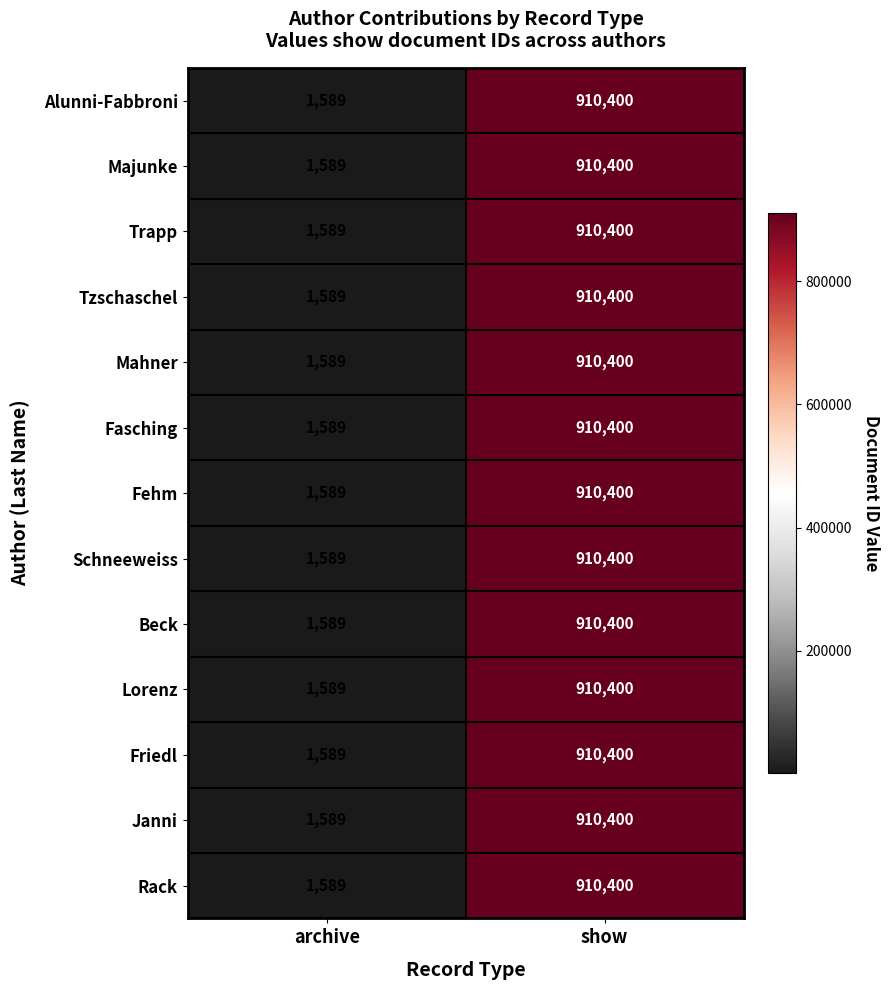

What is the difference between the maximum and minimum values in the Mahner series?

908811